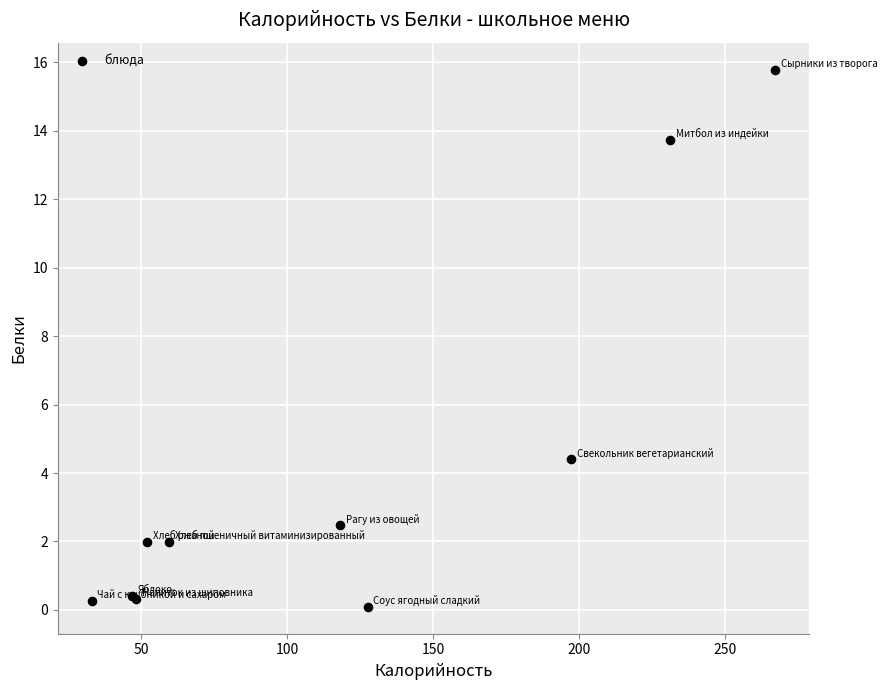

What Y value in the scatter plot is closest to 7?

4.4